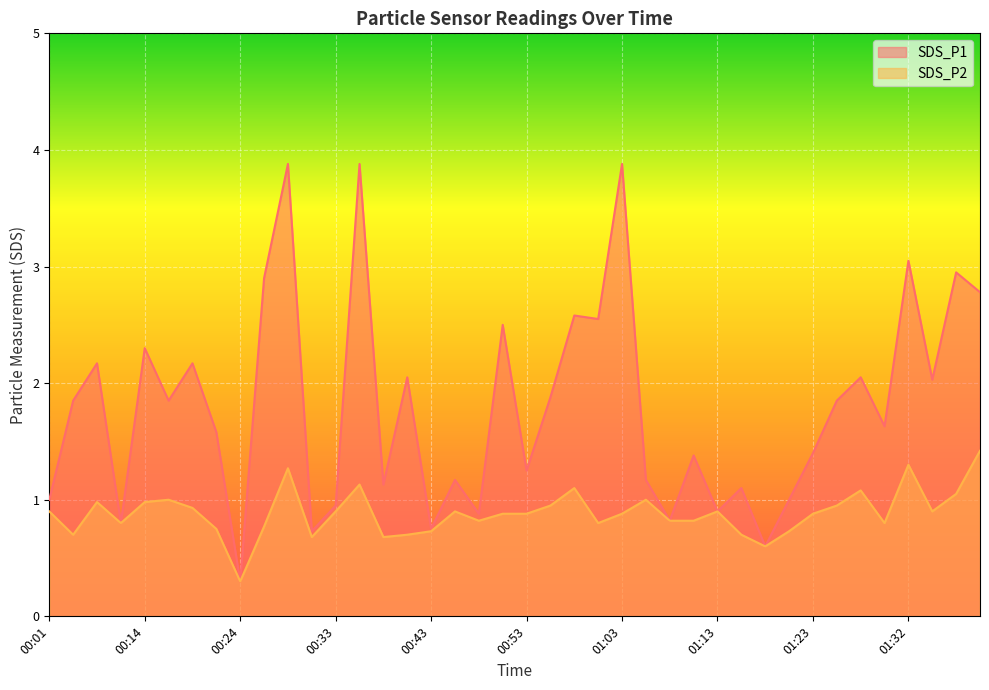

The value of SDS_P2 at 01:25 is 0.9. True or false?

True